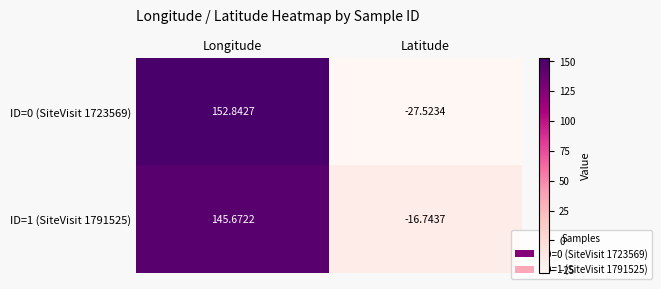

How many values in the ID=0 (SiteVisit 1723569) series are below 152?

1